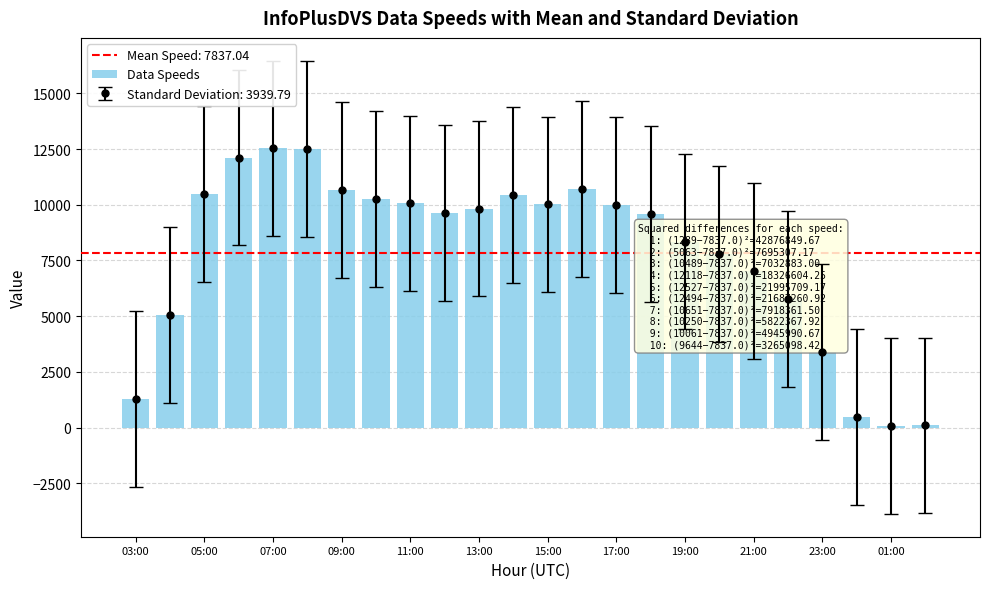

Is it true that the value at 21 is 643?

False